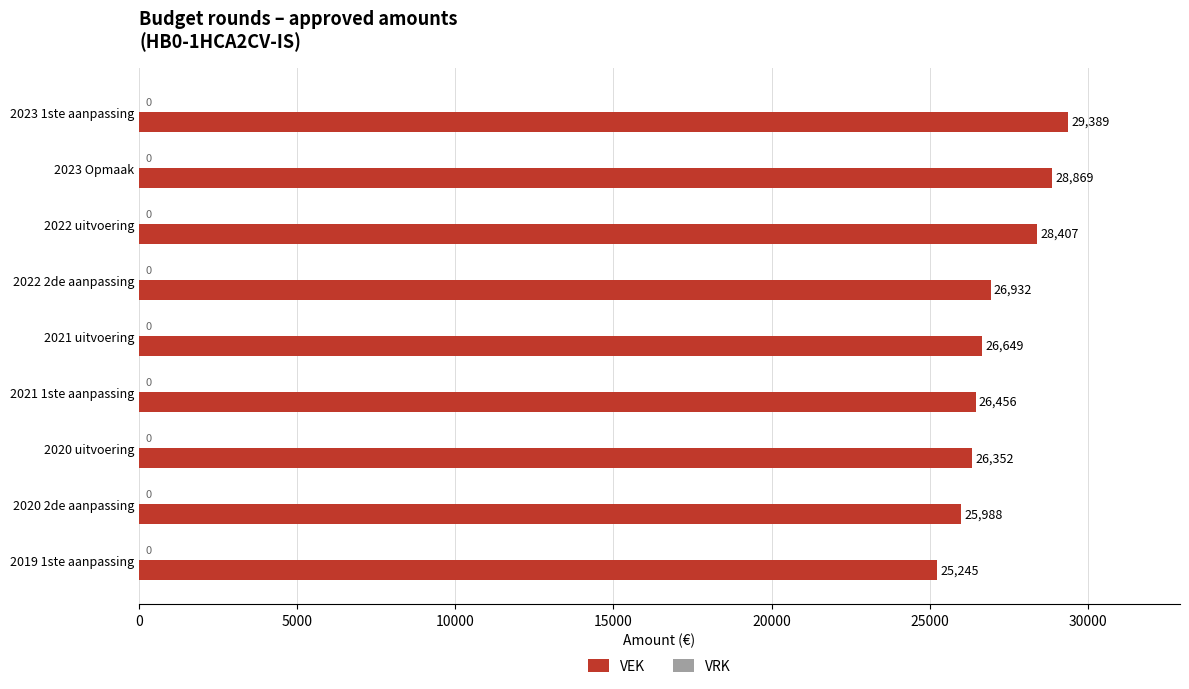

Reading top to bottom, extract all data points from this chart.

29389	28869	28407	26932	26649	26456	26352	25988	25245